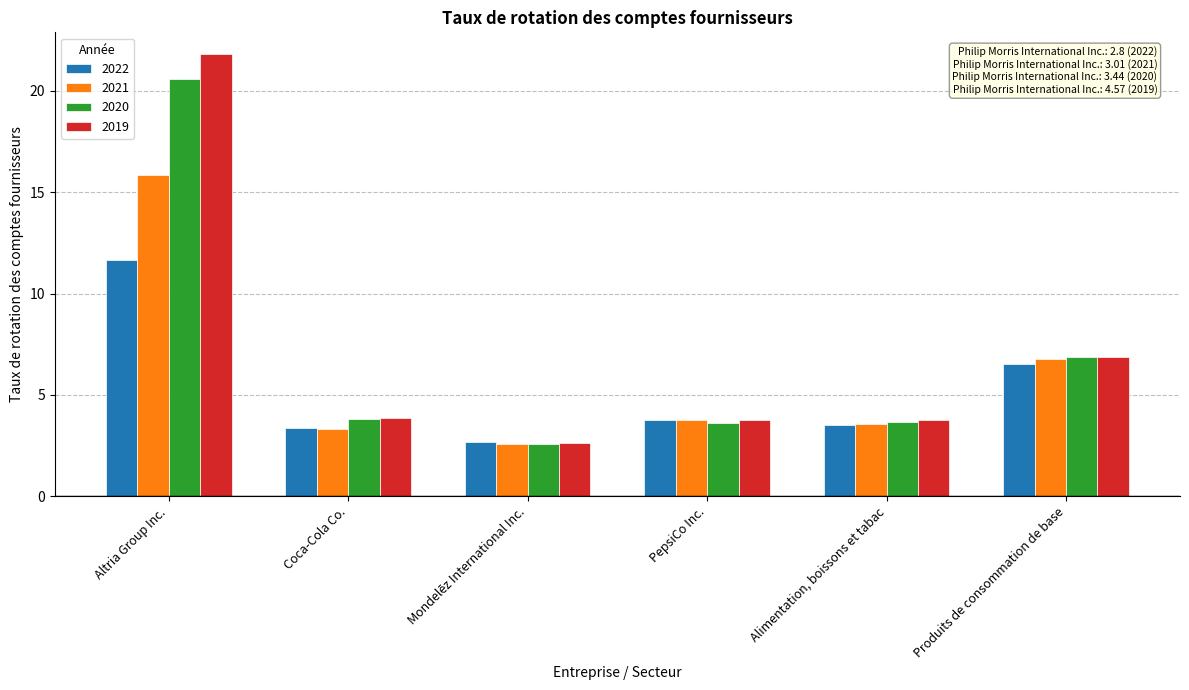

What are all the series names shown in the legend?

2022, 2021, 2020, 2019